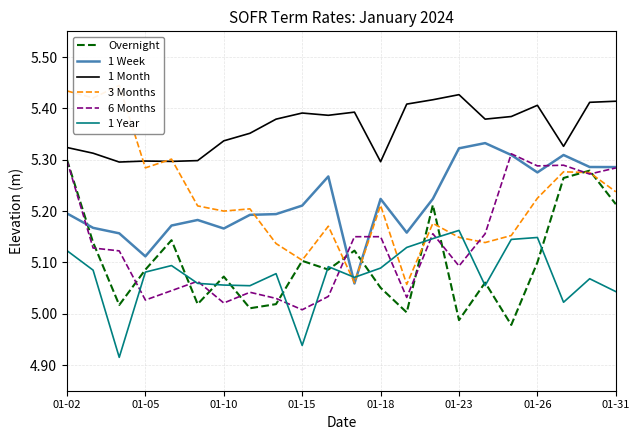

In 1 Week, how many points are higher than both neighbors (excluding endpoints)?

5